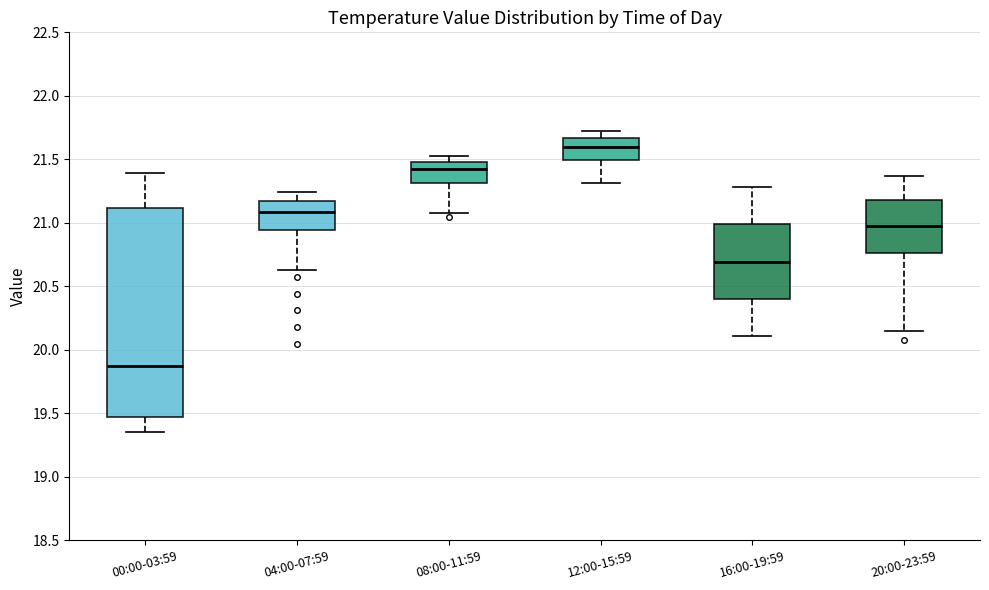

Reading left to right, read every box against the y-axis: the position of its median line, the range the box covers, and the ends of its whiskers. The values are not printed on the chart, so give them approximately, as read against the axis.

00:00-03:59: median 19.90, box 19.45 to 21.10, whiskers 19.35 to 21.40
04:00-07:59: median 21.10, box 20.95 to 21.15, whiskers 20.65 to 21.25
08:00-11:59: median 21.45, box 21.30 to 21.50, whiskers 21.10 to 21.55
12:00-15:59: median 21.60, box 21.50 to 21.65, whiskers 21.30 to 21.70
16:00-19:59: median 20.70, box 20.40 to 21.00, whiskers 20.10 to 21.30
20:00-23:59: median 21.00, box 20.75 to 21.20, whiskers 20.15 to 21.35